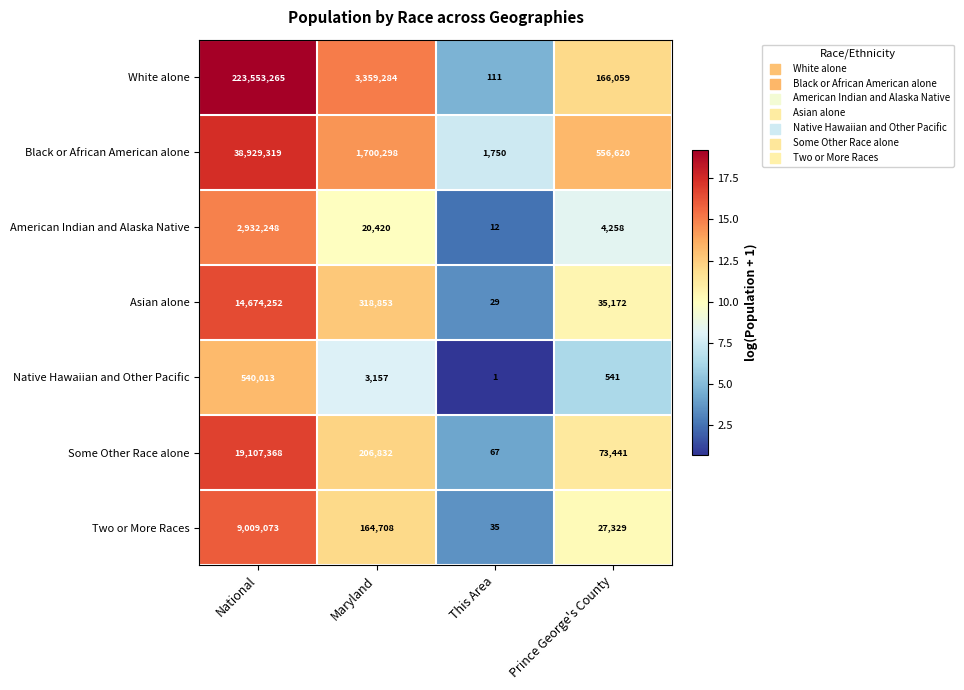

True or false: White alone has a value of 111 at This Area.

True